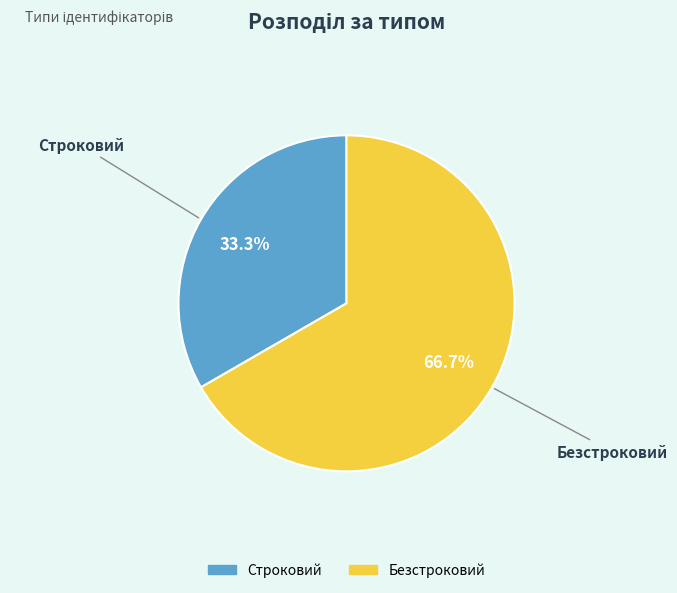

Rank the categories by value from highest to lowest.

Безстроковий, Строковий